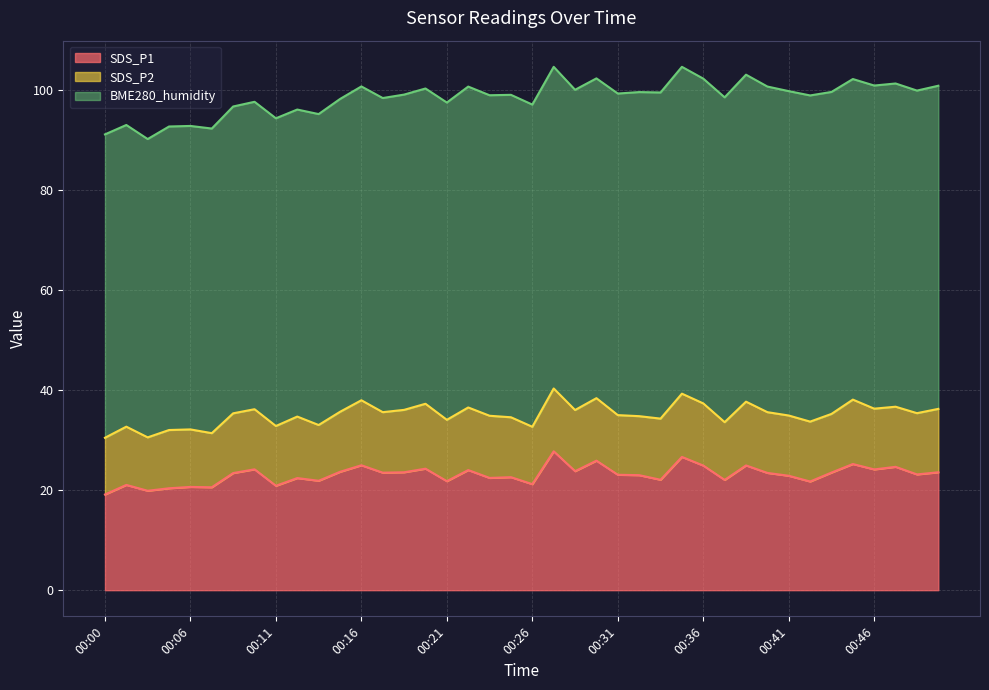

Is the value of SDS_P2 at 00:49 greater than the value of BME280_humidity at 00:15?

No